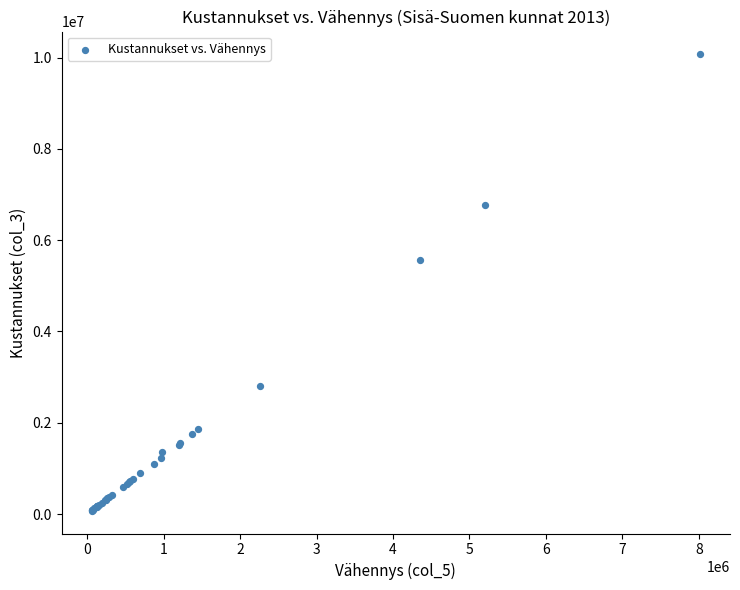

What Y value in the scatter plot is closest to 5071707?

5560680.9